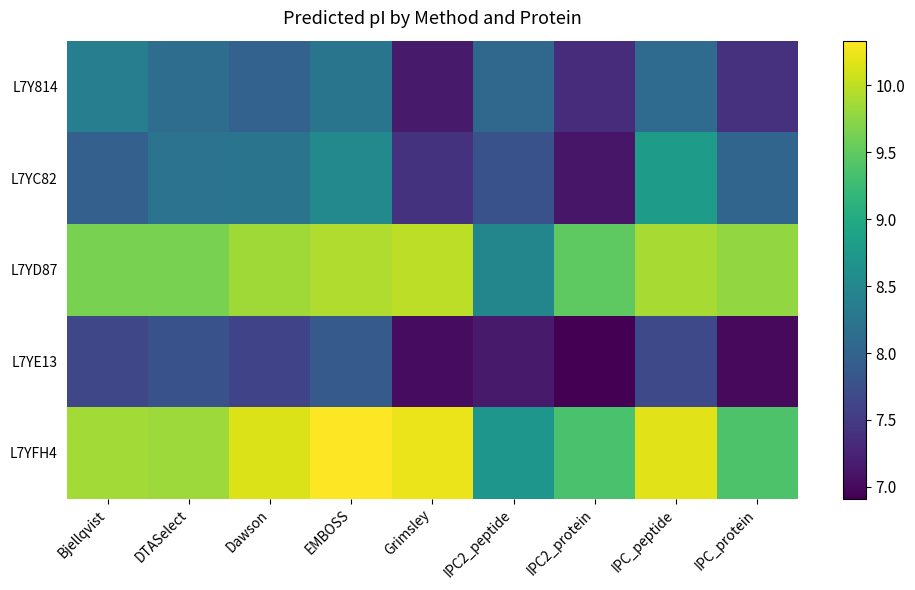

Which series has the largest total across all categories?

L7YFH4